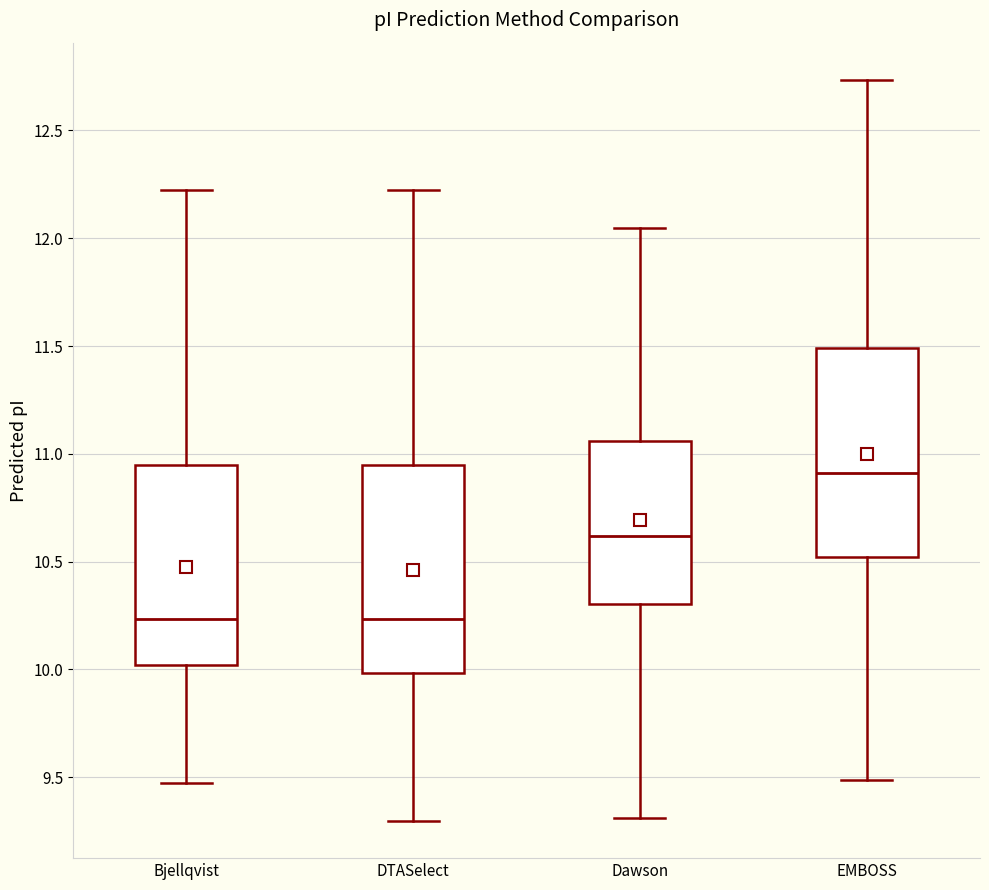

Reading left to right, read every box against the y-axis: the position of its median line, the range the box covers, and the ends of its whiskers. The values are not printed on the chart, so give them approximately, as read against the axis.

Bjellqvist: median 10.25, box 10.00 to 10.95, whiskers 9.45 to 12.20
DTASelect: median 10.25, box 10.00 to 10.95, whiskers 9.30 to 12.20
Dawson: median 10.60, box 10.30 to 11.05, whiskers 9.30 to 12.05
EMBOSS: median 10.90, box 10.50 to 11.50, whiskers 9.50 to 12.75